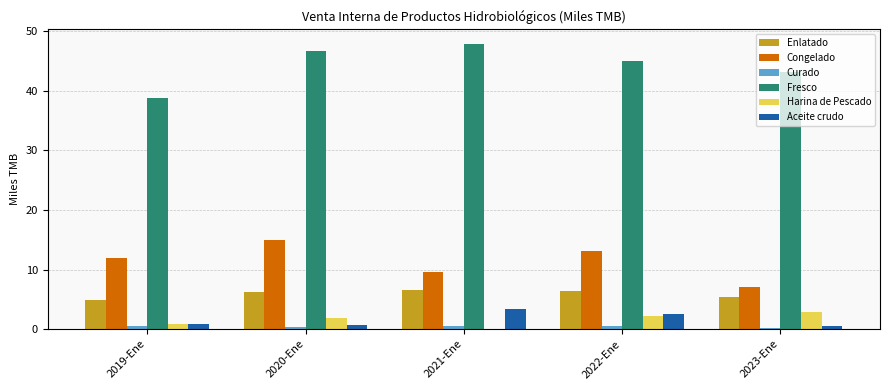

The Curado series shows 0.4 at 2020-Ene. True or false?

True